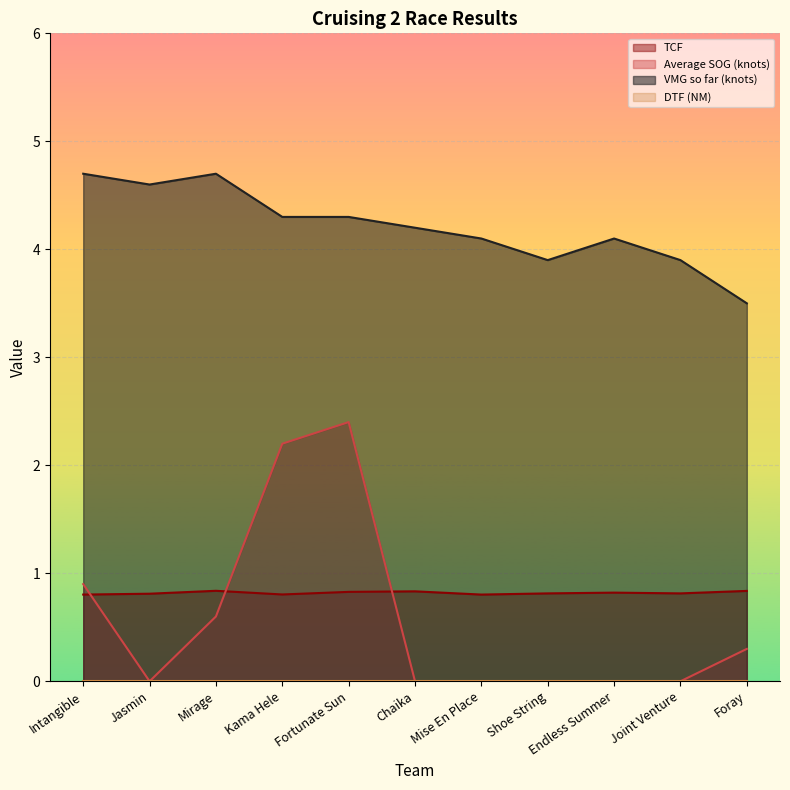

What is the spread (max minus min) of values at Mise En Place?

4.1